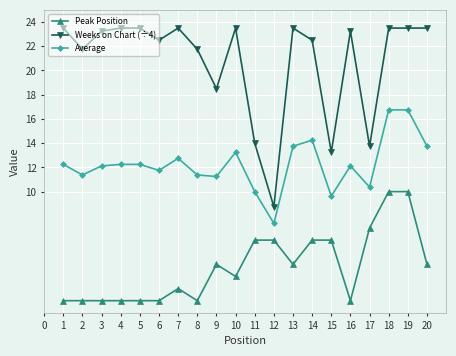

Does the chart have visible grid lines?

Yes